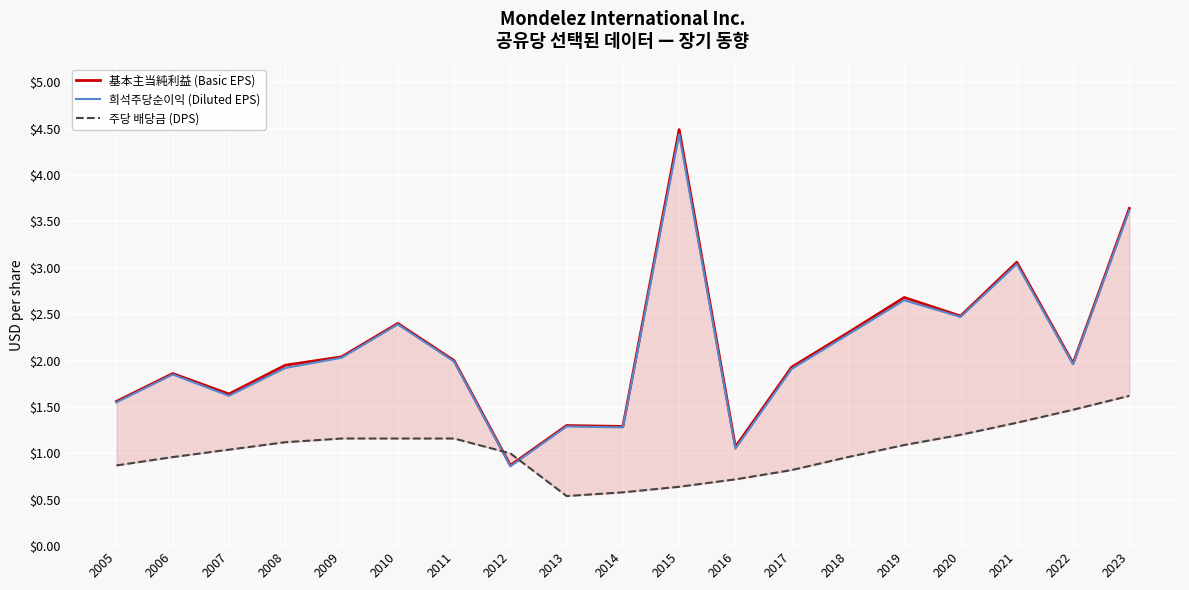

At how many categories does at least one series exceed 3?

3